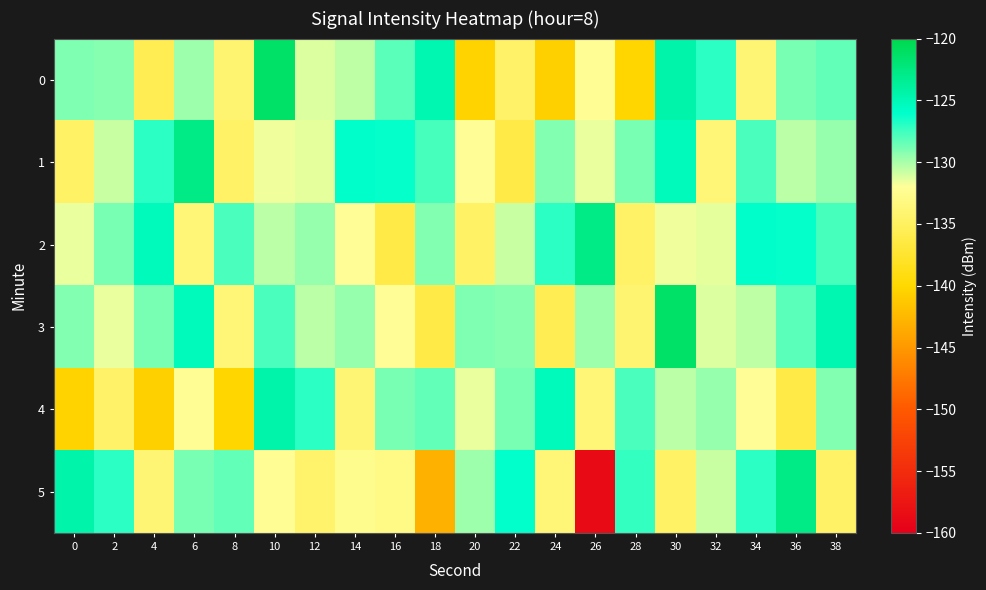

Which has a higher value, 22 or 16?

16